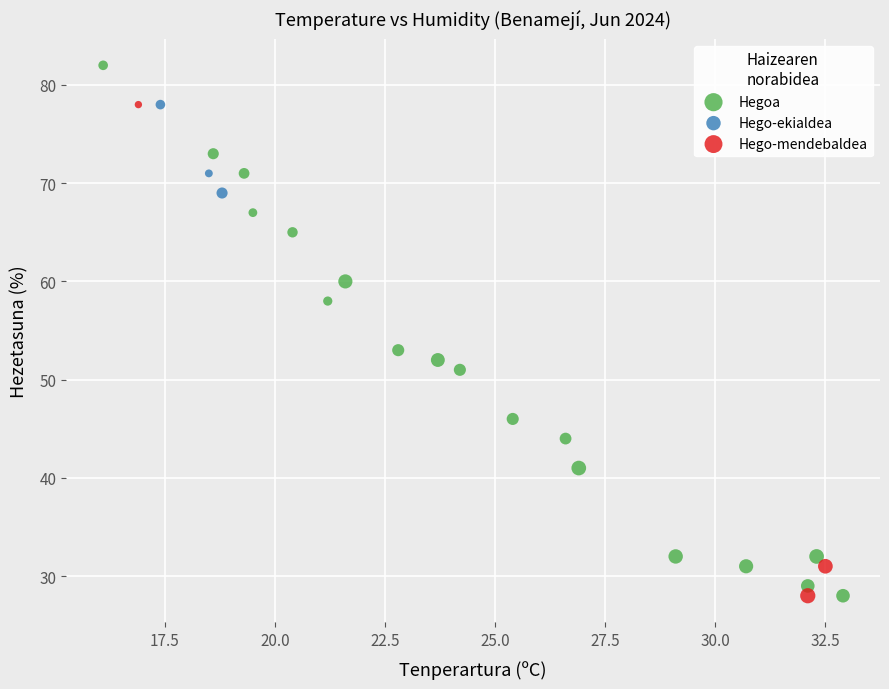

Which series has the largest Y range (max minus min)?

Hegoa